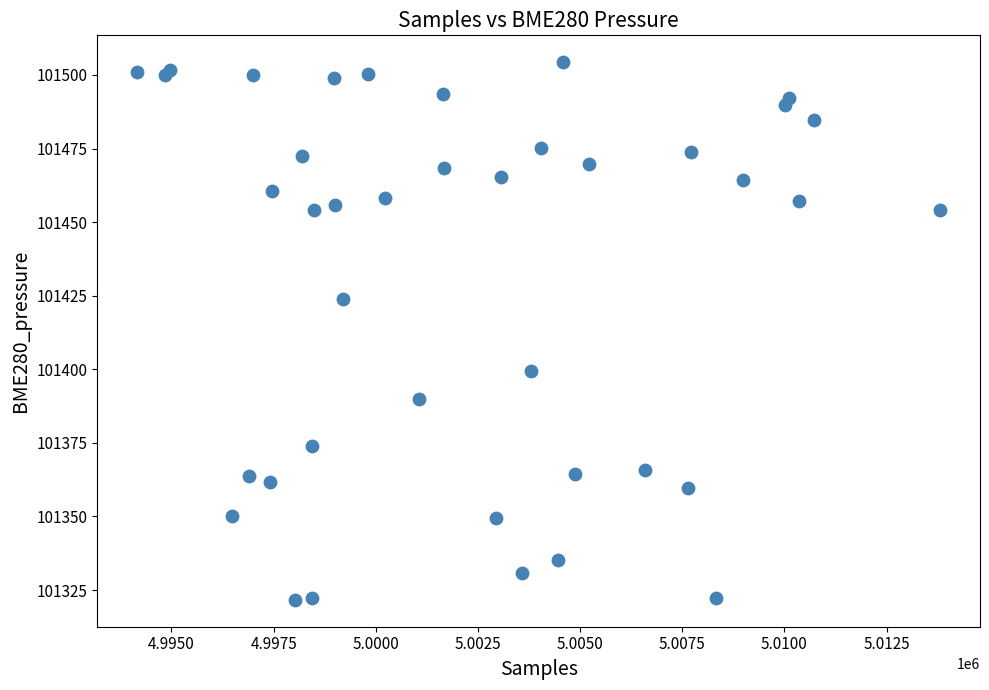

What Y value in the scatter plot is closest to 101413?

101423.9